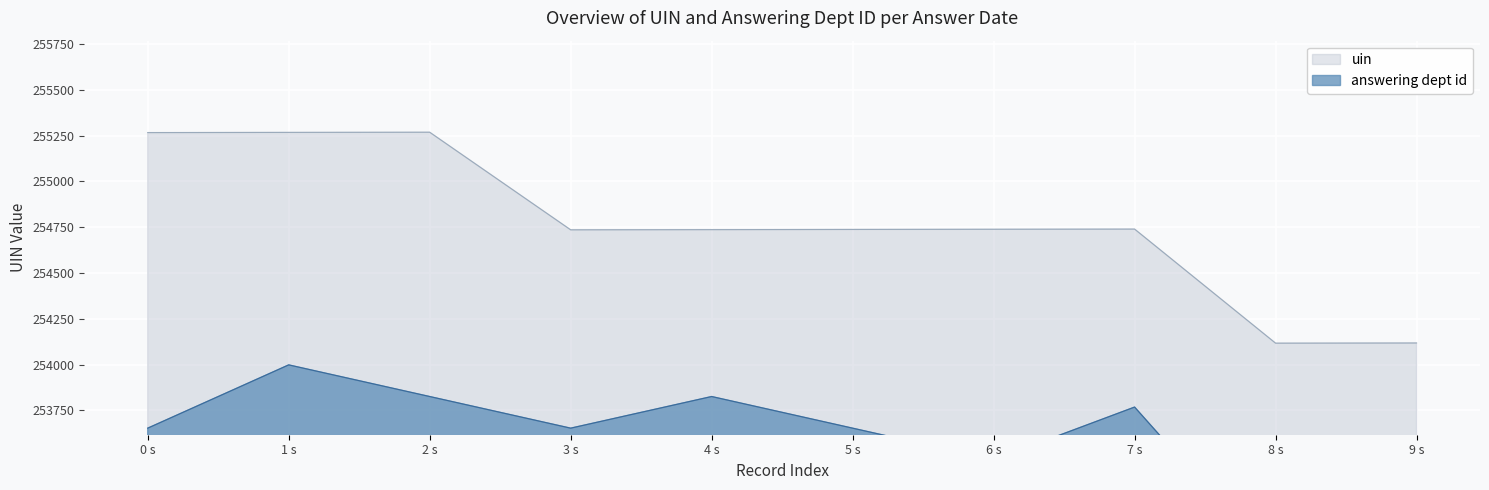

Which series has the largest total across all categories?

uin